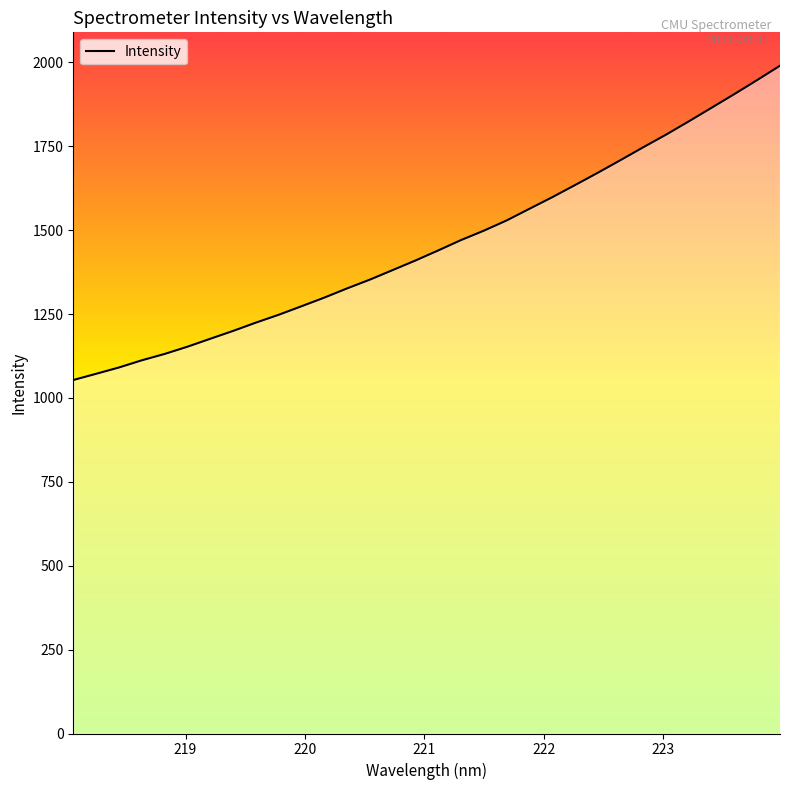

What is the smallest value displayed?

1053.6